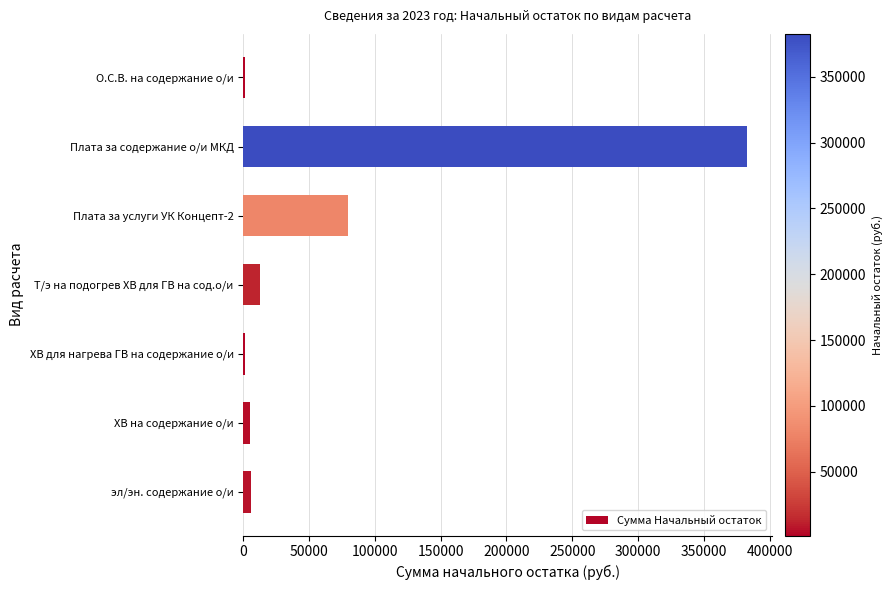

Which label corresponds to the largest value in the chart?

Плата за содержание о/и МКД